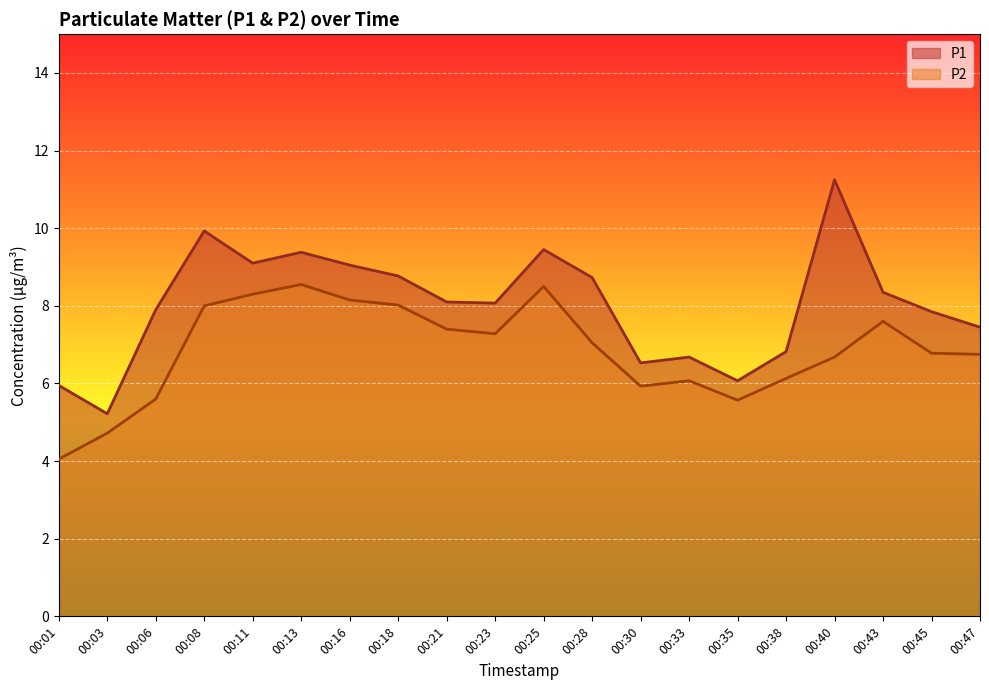

What is the highest value of the P2 series?

8.6